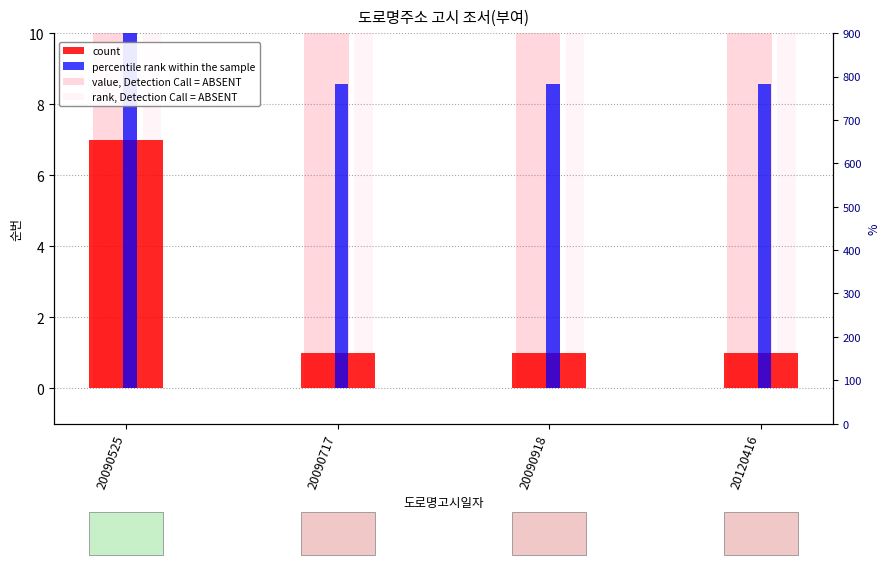

The value of percentile rank within the sample at 20090717 is 8.6. True or false?

True